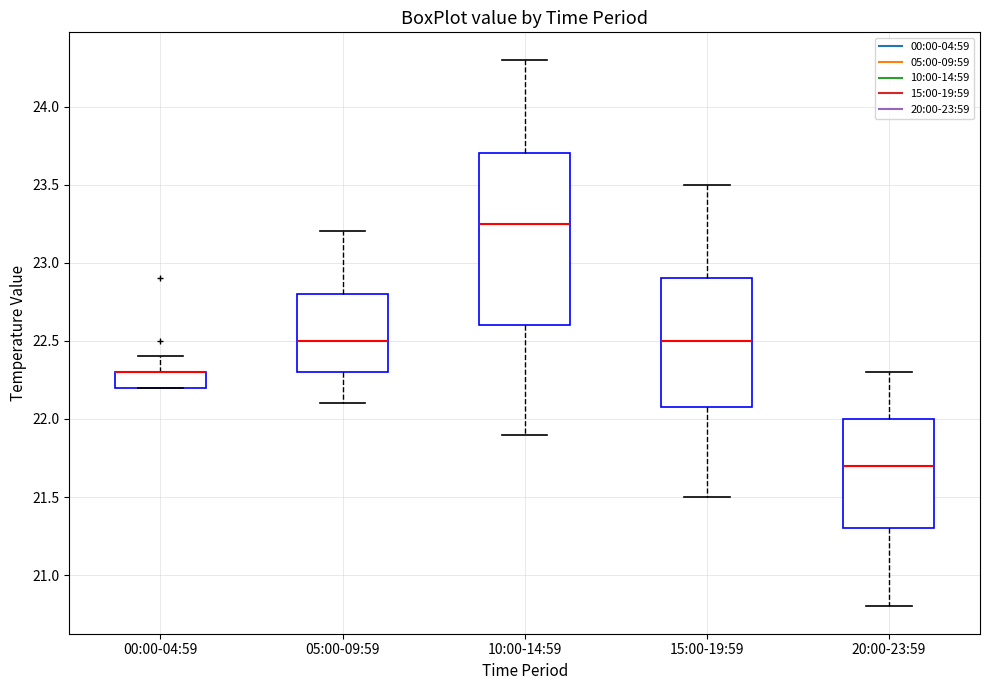

Reading left to right, transcribe this box plot: for each box, give where its median line is, the range the box spans, and where its two whiskers end, as read against the y-axis. The values are not printed on the chart, so give them approximately, as read against the axis.

00:00-04:59: median 22.30 (drawn on the box's upper edge), box 22.20 to 22.30, whiskers 22.20 to 22.40
05:00-09:59: median 22.50, box 22.30 to 22.80, whiskers 22.10 to 23.20
10:00-14:59: median 23.25, box 22.60 to 23.70, whiskers 21.90 to 24.30
15:00-19:59: median 22.50, box 22.10 to 22.90, whiskers 21.50 to 23.50
20:00-23:59: median 21.70, box 21.30 to 22.00, whiskers 20.80 to 22.30